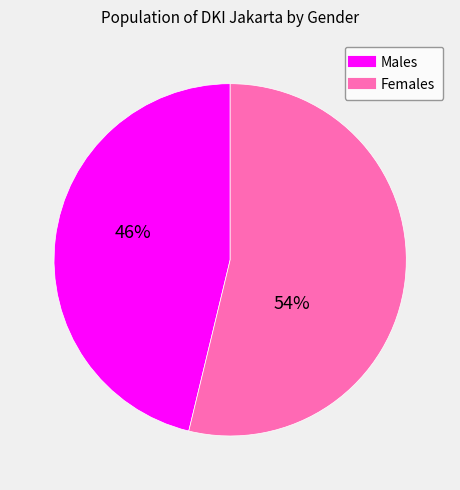

To the nearest percent, what is the difference between the largest and smallest slice percentages?

8%